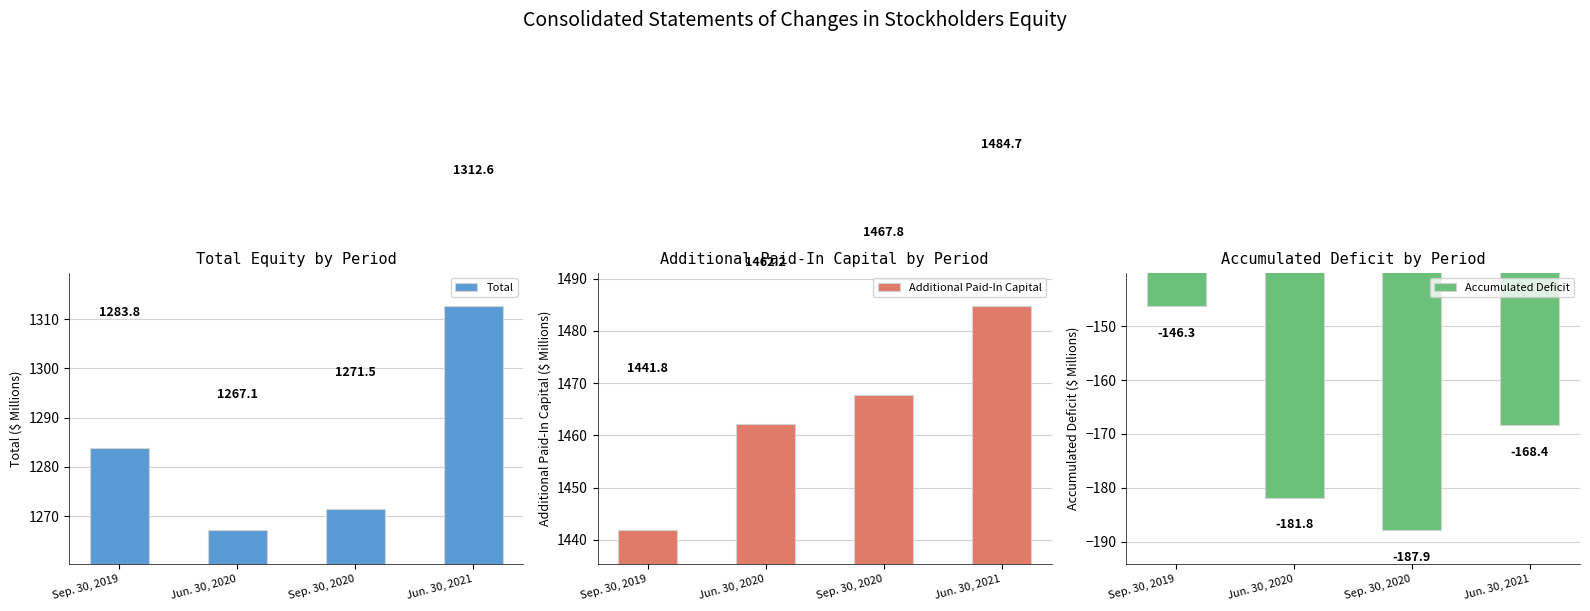

Which series has the largest total across all categories?

Additional Paid-In Capital